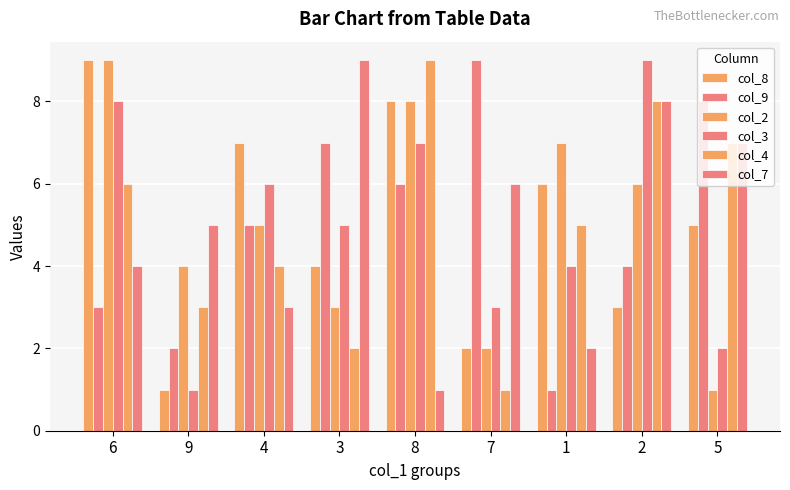

List the series in order of their peak value, highest first.

col_8, col_9, col_2, col_3, col_4, col_7